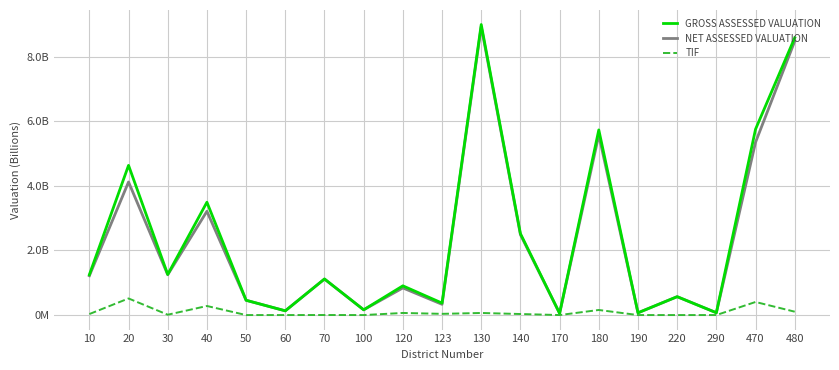

Does the chart have visible grid lines?

Yes